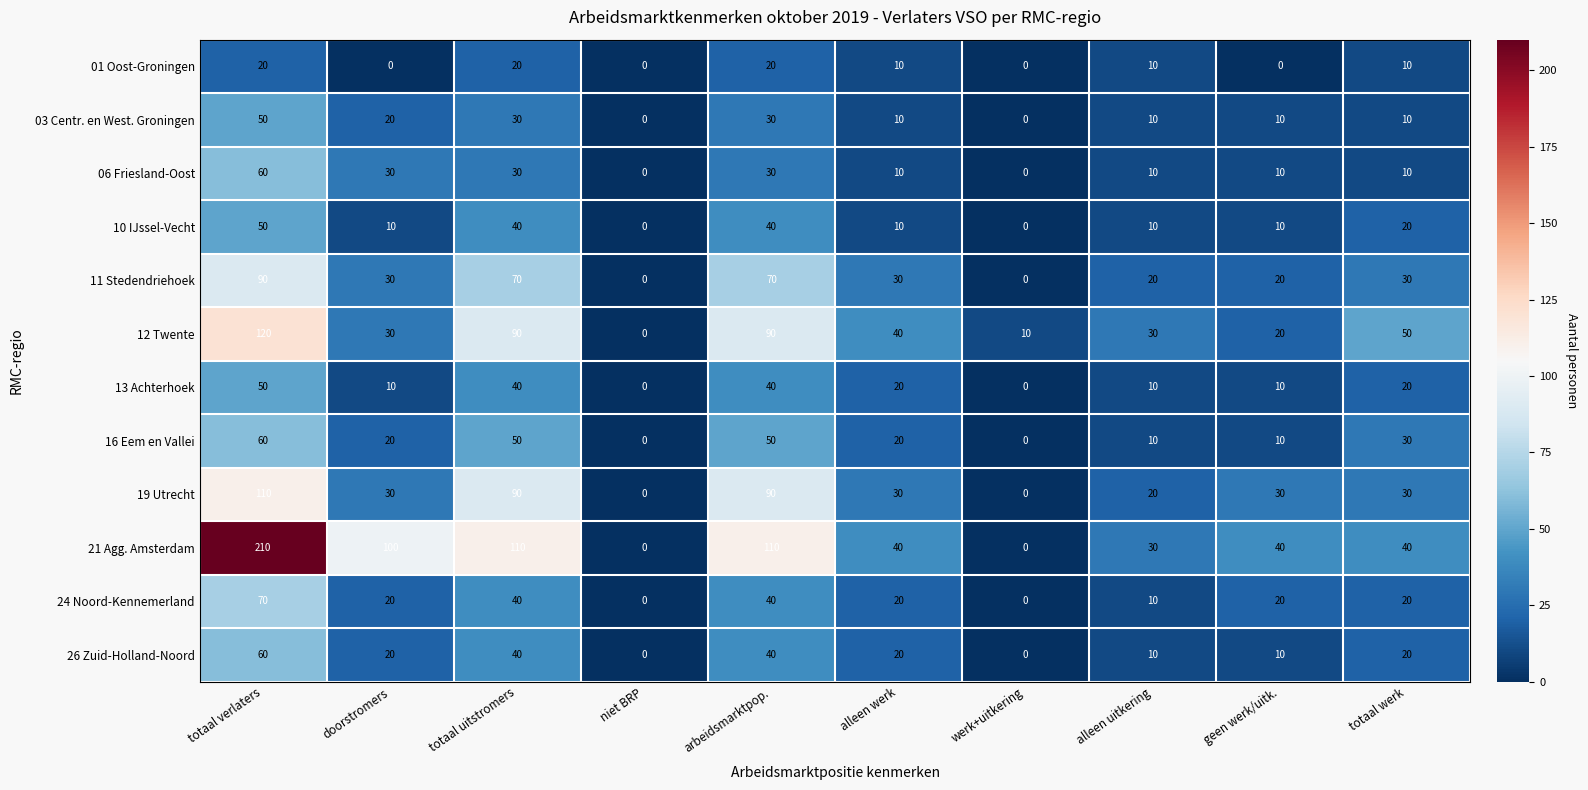

True or false: 19 Utrecht has a value of 0 at niet BRP.

True